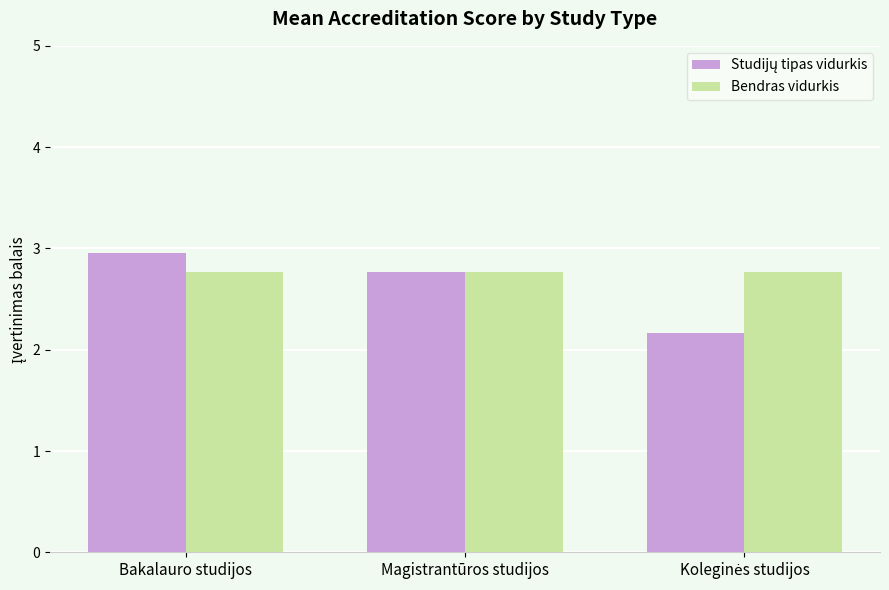

Which category has the highest value across all series?

Bakalauro studijos